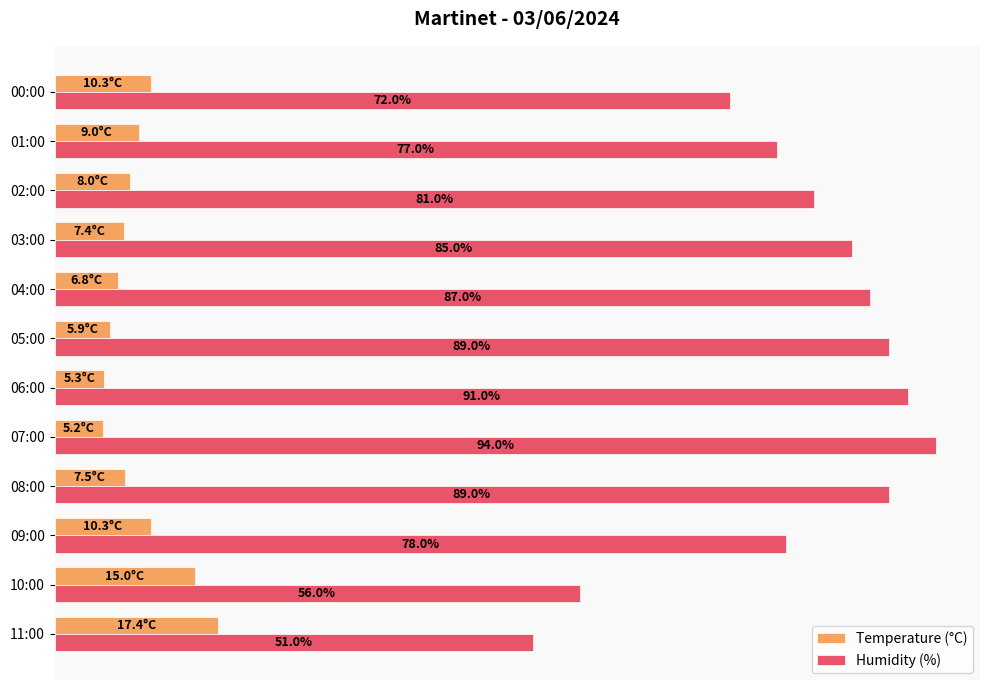

Which series has the largest range (max minus min)?

Humidity (%)